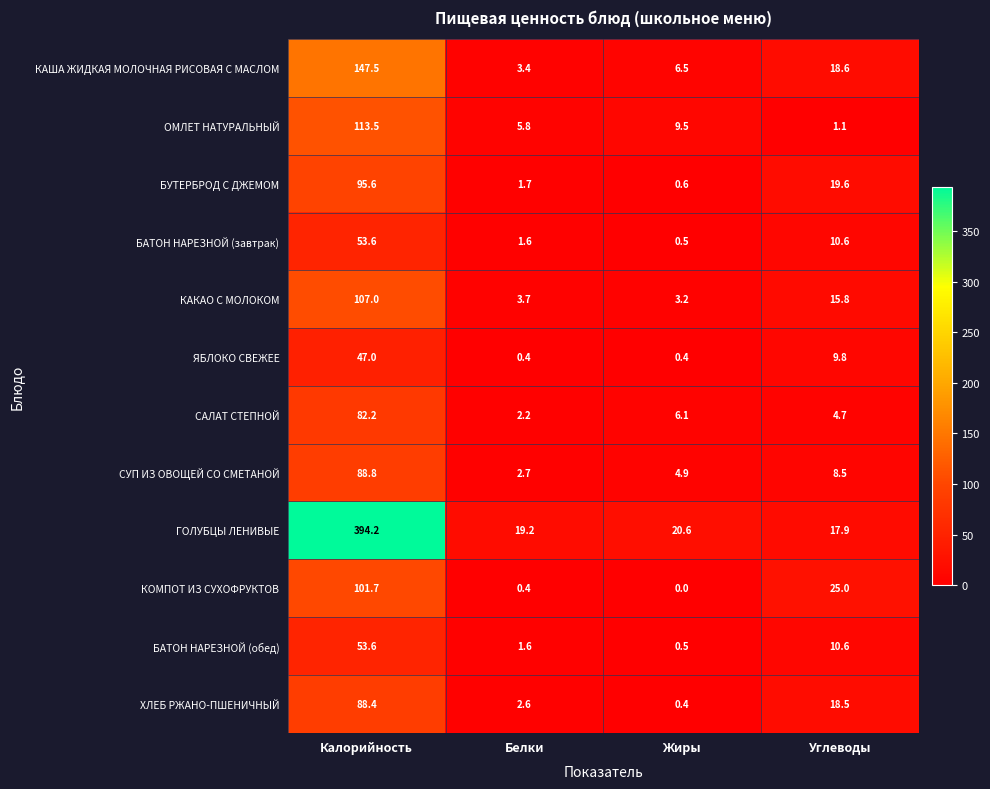

At which category is the sum across all series the highest?

Калорийность